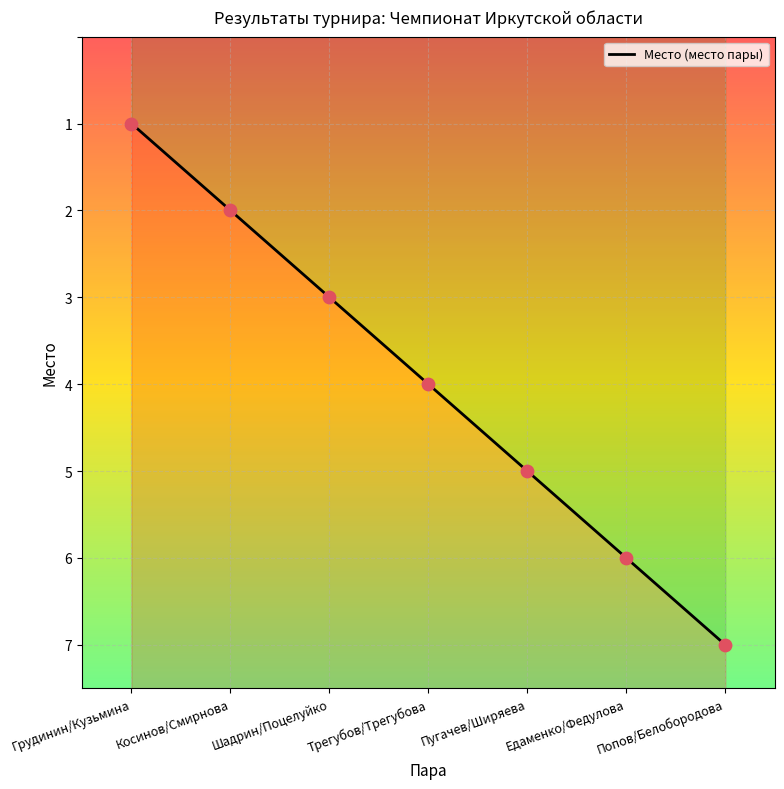

Approximately how many times larger is the value at Косинов/Смирнова compared to Трегубов/Трегубова?

0.5